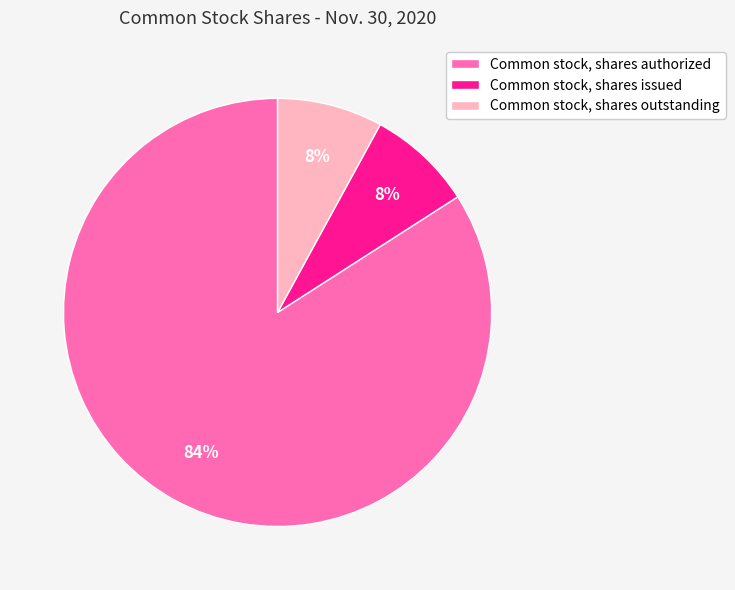

What percentage is the Common stock, shares authorized slice, to the nearest percent?

84%